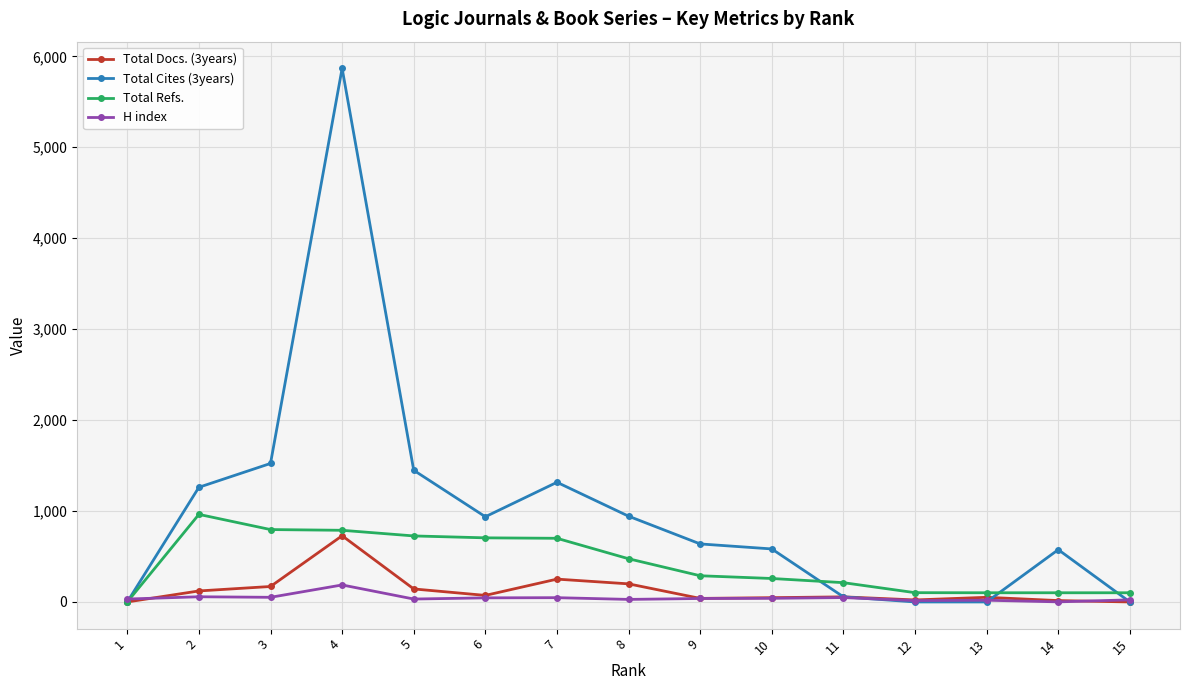

At which category is the sum across all series the highest?

4